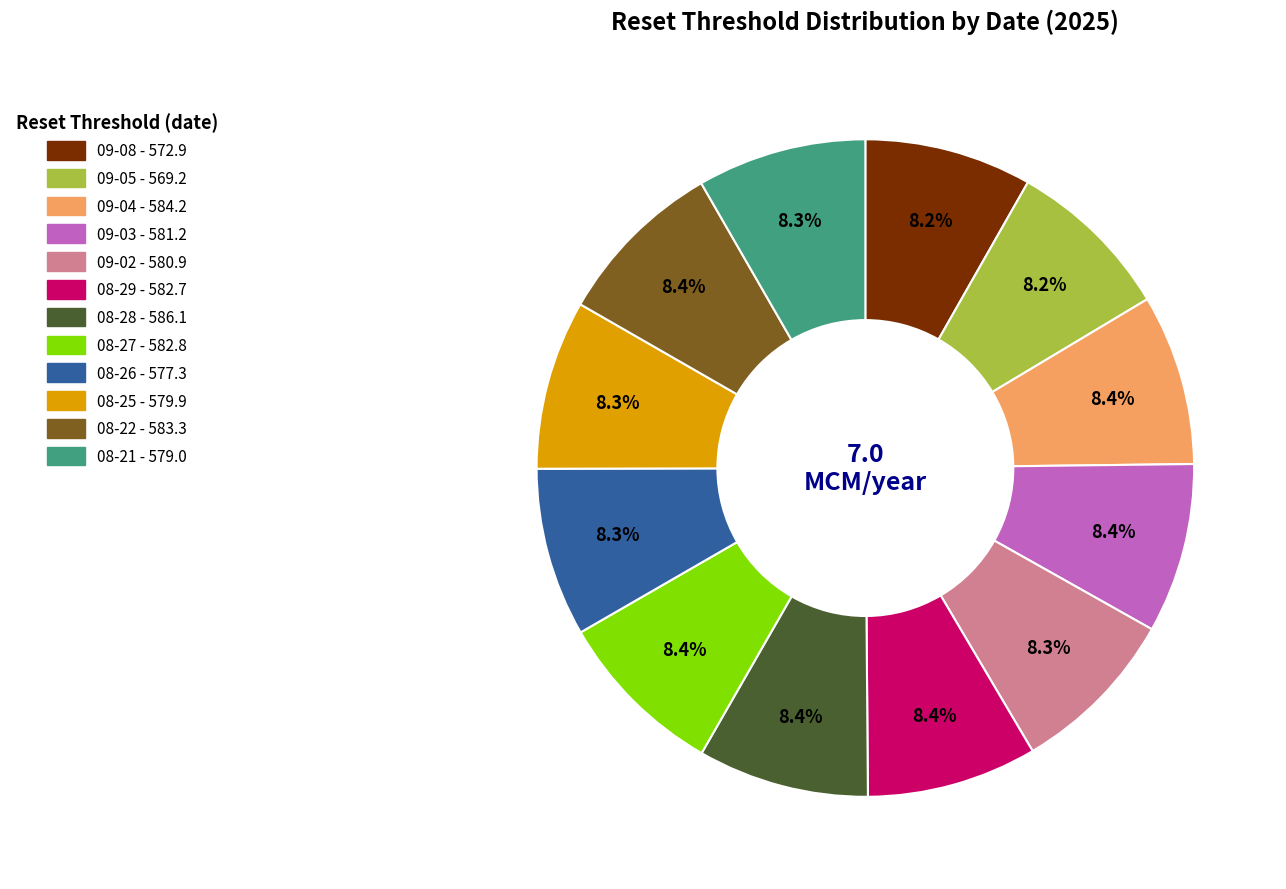

Is there any slice that represents more than half of the pie?

No